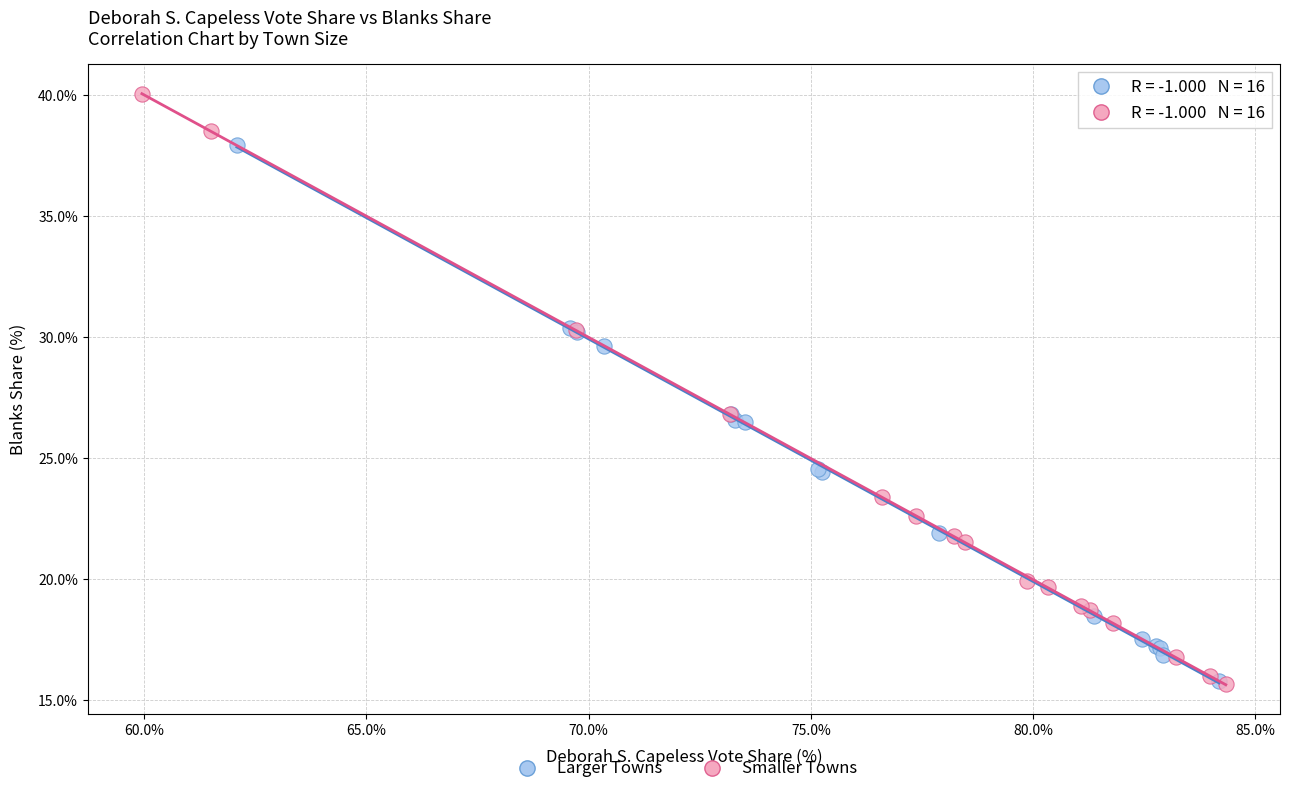

Which series has the widest spread of Y values?

Smaller Towns